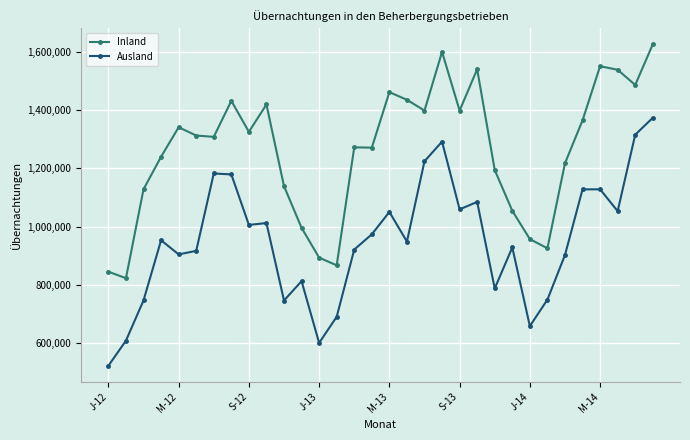

What is the smallest value displayed?

522453